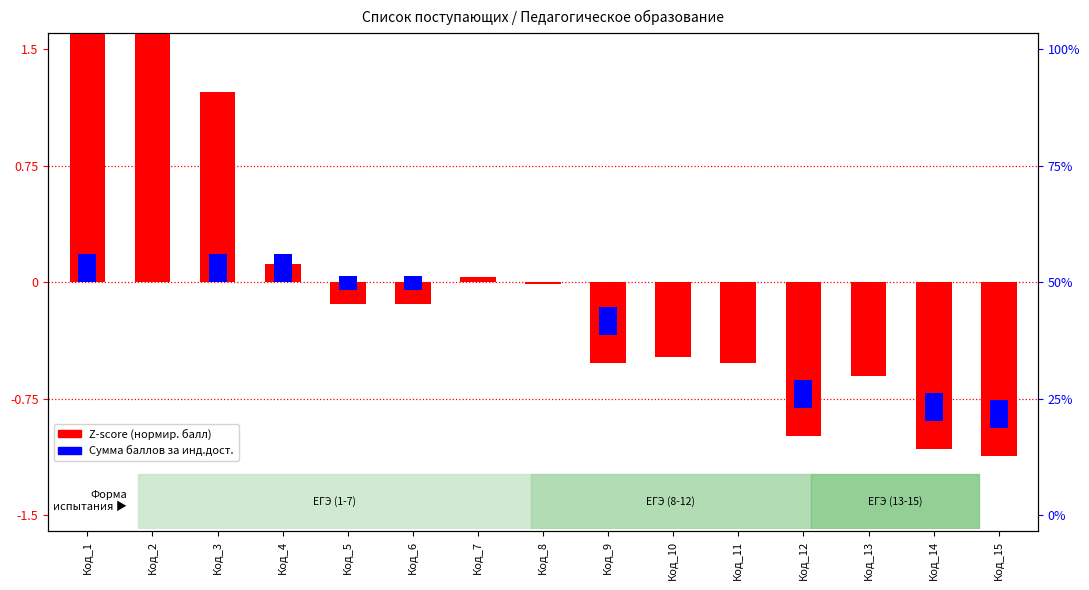

What is the approximate value of Z-score at Код_13?

-0.6